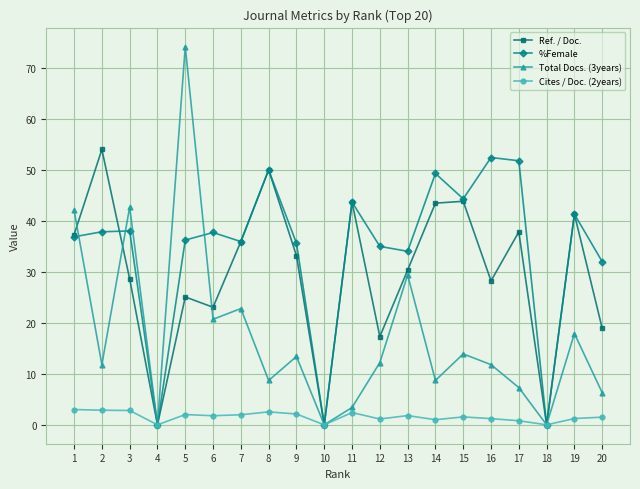

At which category does the chart reach its peak across all series?

5